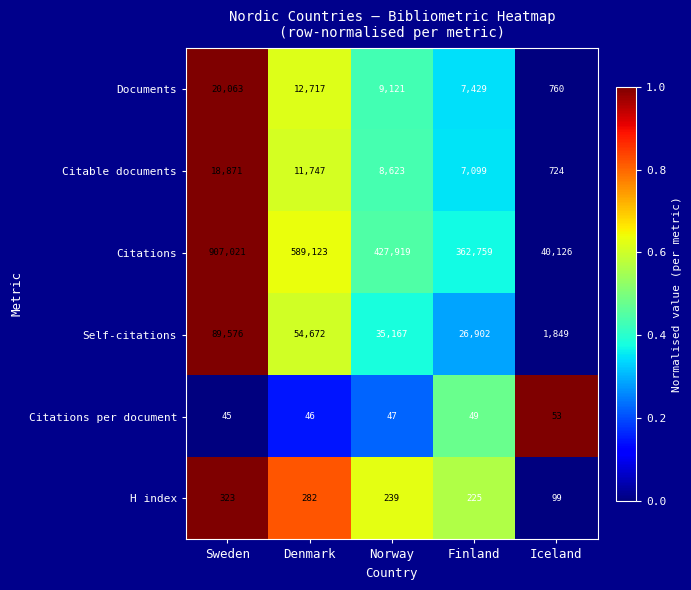

Which series has the largest total across all categories?

Citations